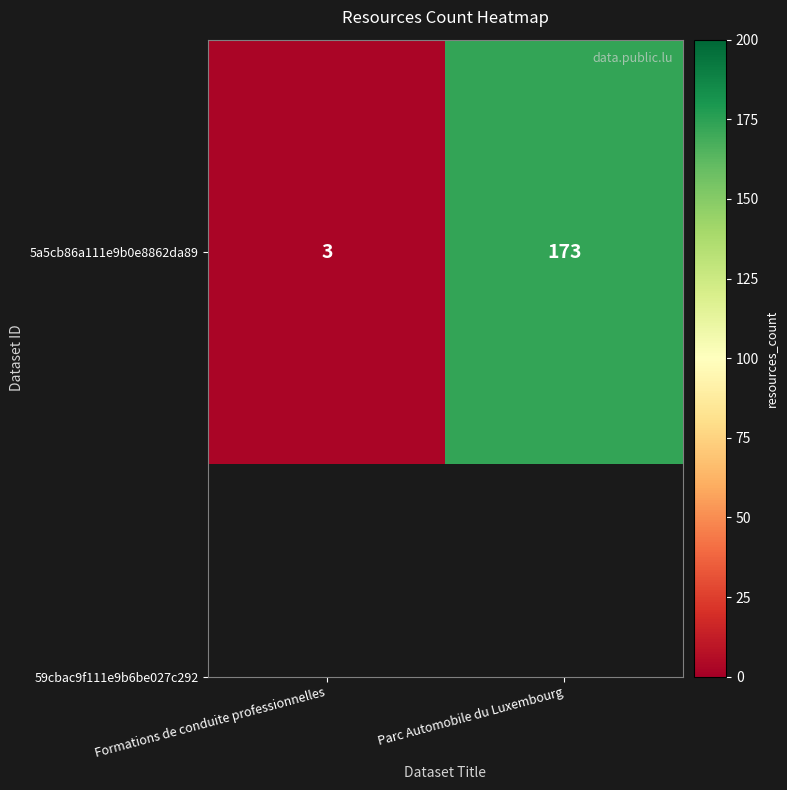

Count the values in the range 3 to 173.

2